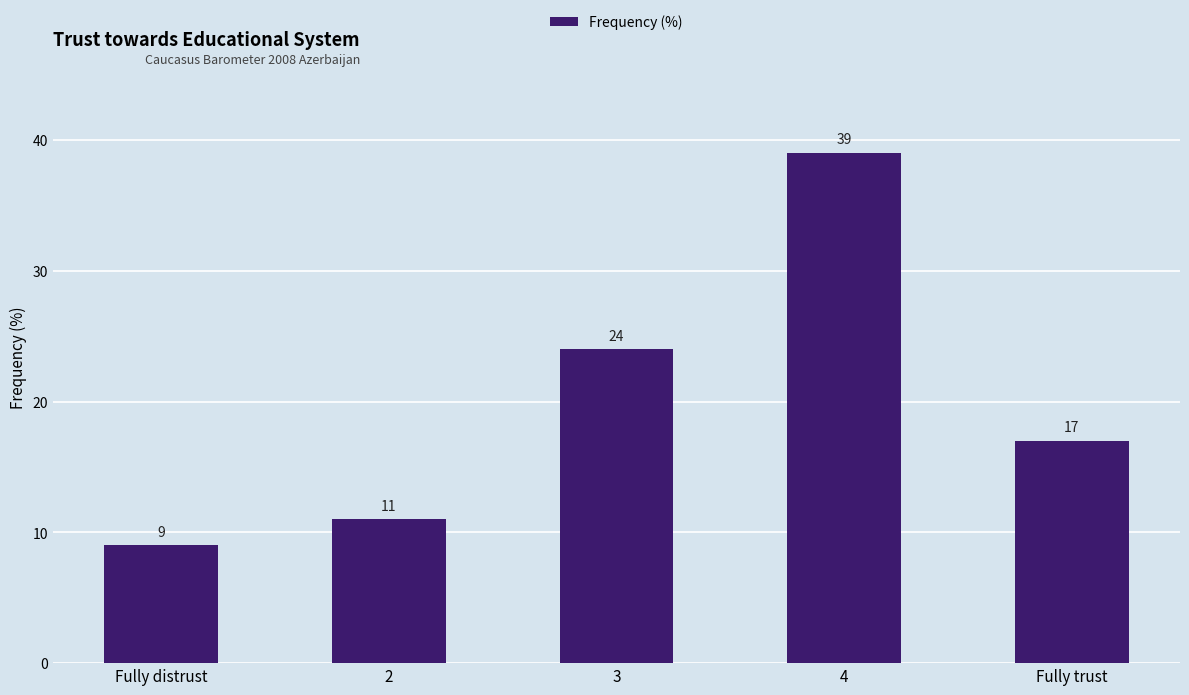

How many distinct data groups are displayed?

1